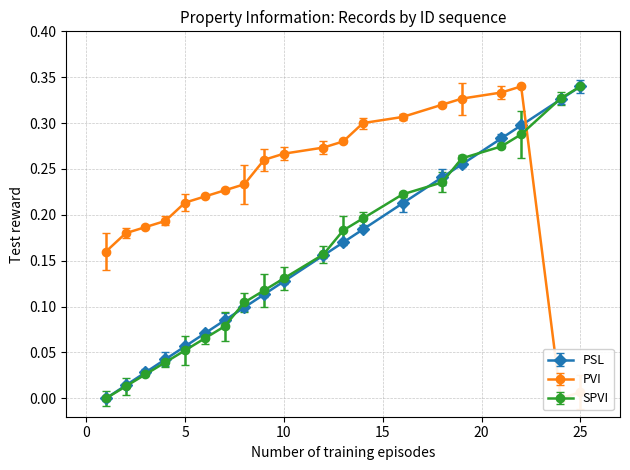

At how many categories does at least one series exceed 0?

20